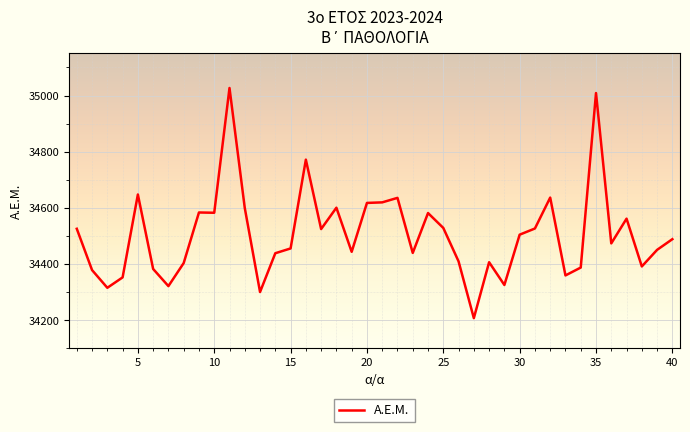

What is the difference between the maximum and minimum values?

819